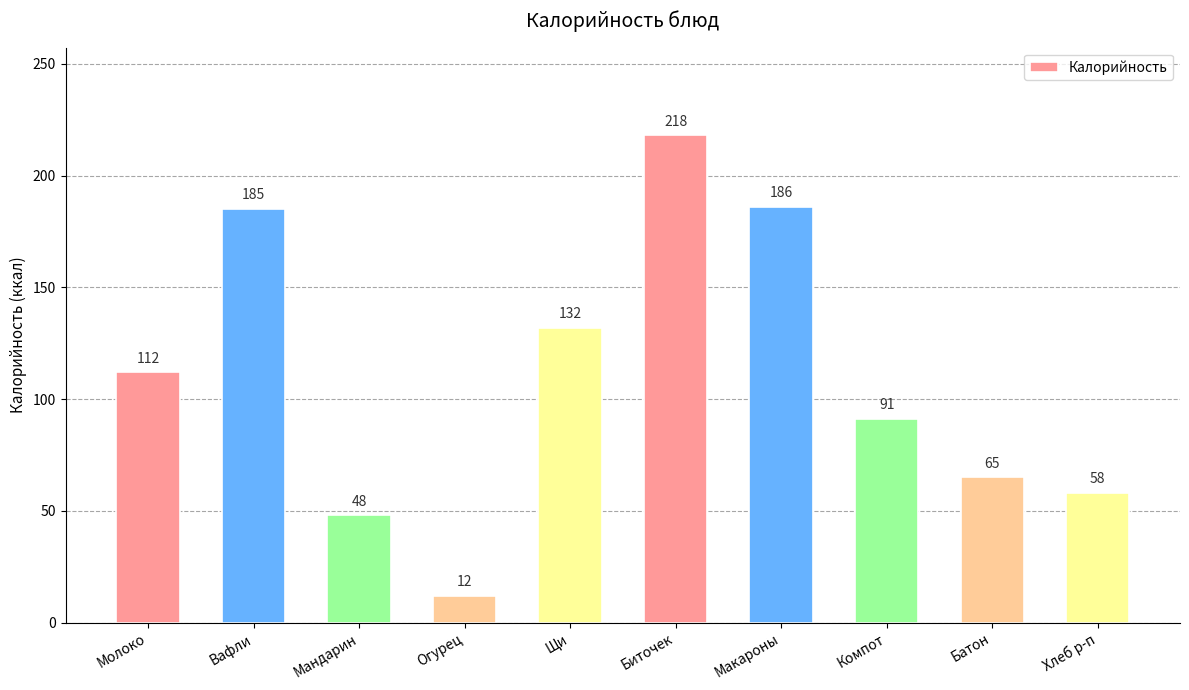

What is the difference between the values at Макароны and Компот?

95